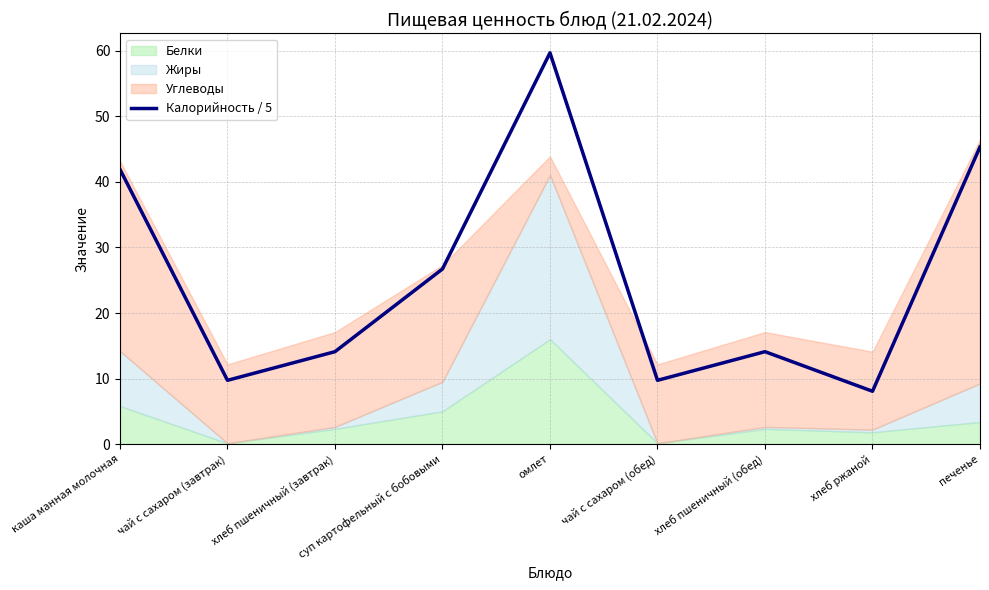

Rank the categories by value from lowest to highest.

хлеб ржаной, чай с сахаром (завтрак), чай с сахаром (обед), хлеб пшеничный (завтрак), хлеб пшеничный (обед), суп картофельный с бобовыми, каша манная молочная, печенье, омлет